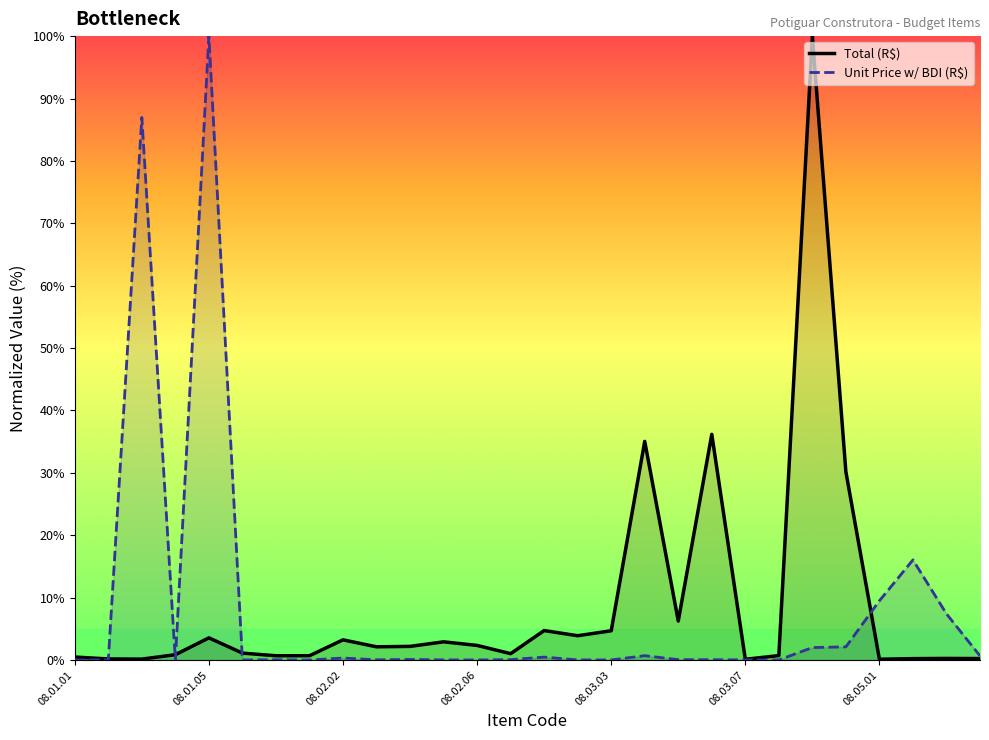

What is the highest value of the Total (R$) series?

100.0